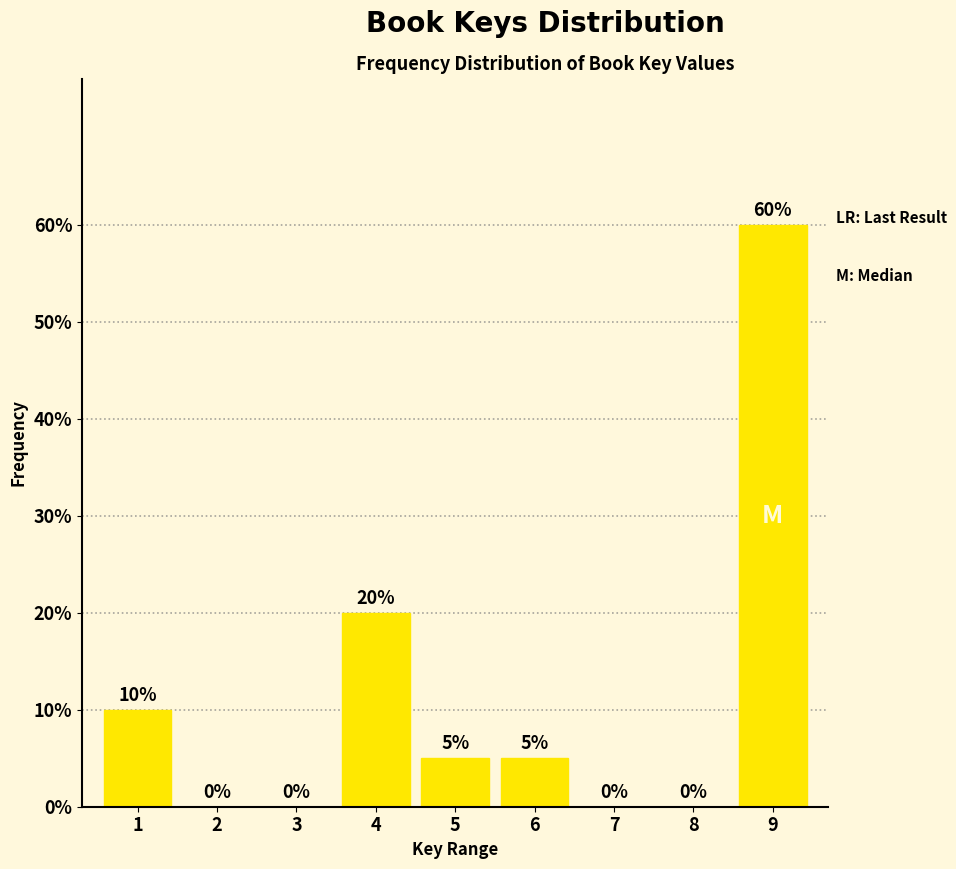

Reading left to right, transcribe all the data shown in this chart.

1=10	2=0	3=0	4=20	5=5	6=5	7=0	8=0	9=60